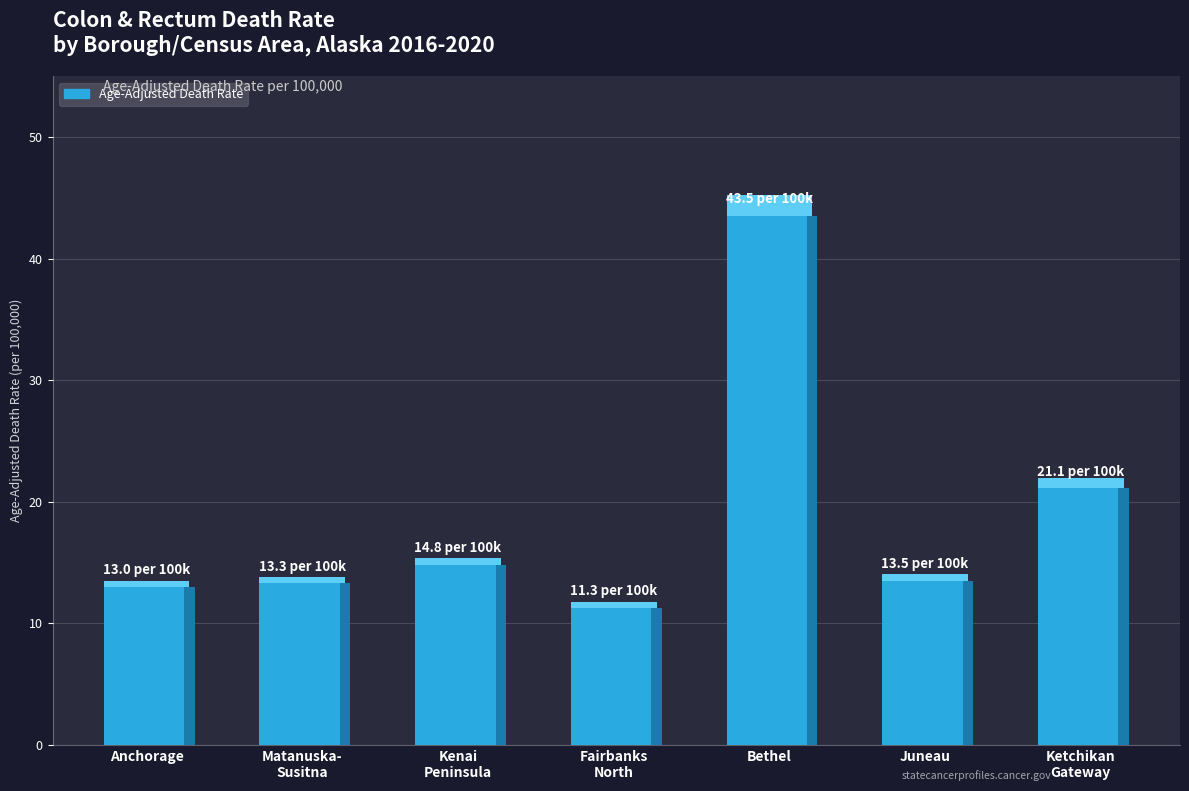

Reading left to right, what are all the values shown in this chart?

13.0	13.3	14.8	11.3	43.5	13.5	21.1